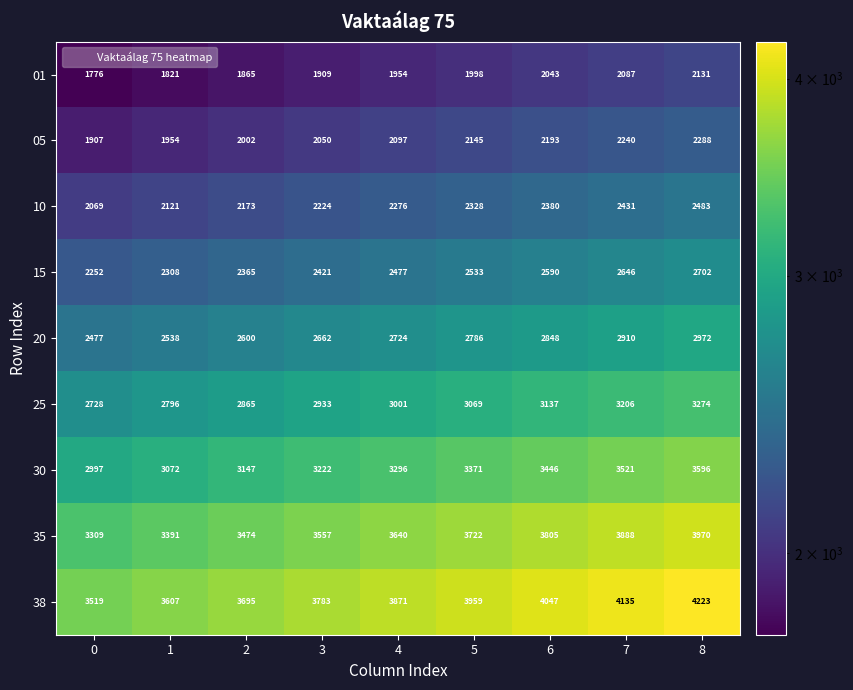

List the series in order of their peak value, highest first.

38, 35, 30, 25, 20, 15, 10, 05, 01